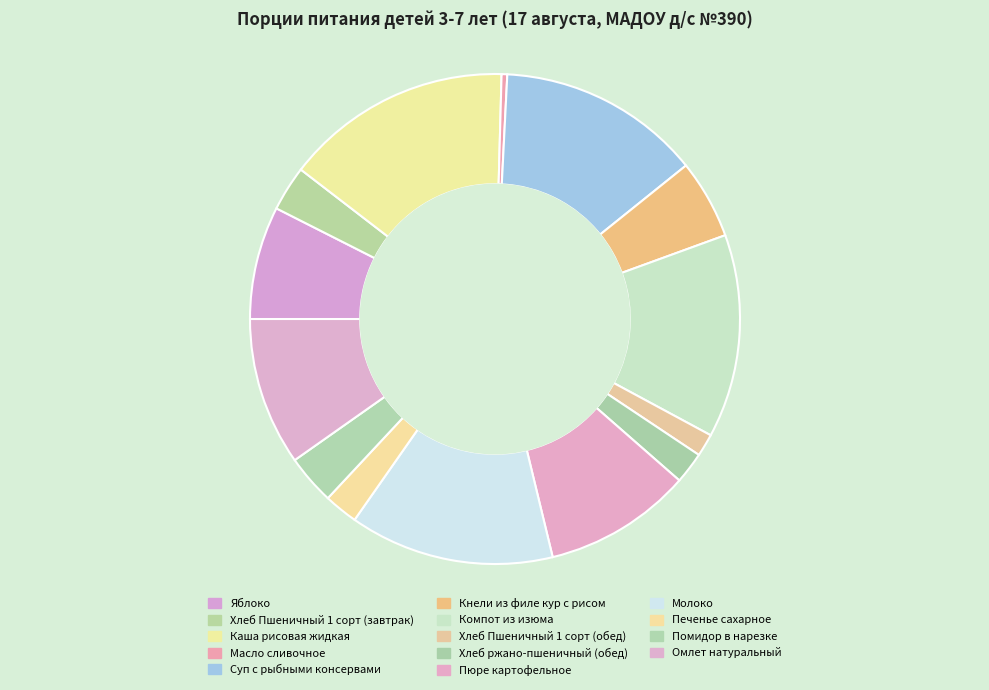

Between Яблоко and Молоко, which is larger?

Молоко